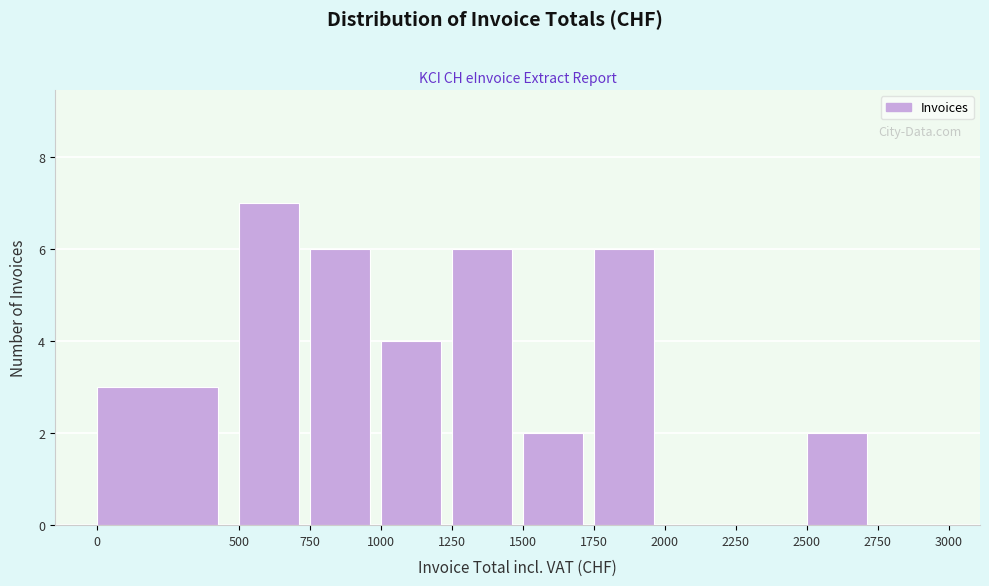

Over which range of the x-axis is the bar tallest?

500 to 750